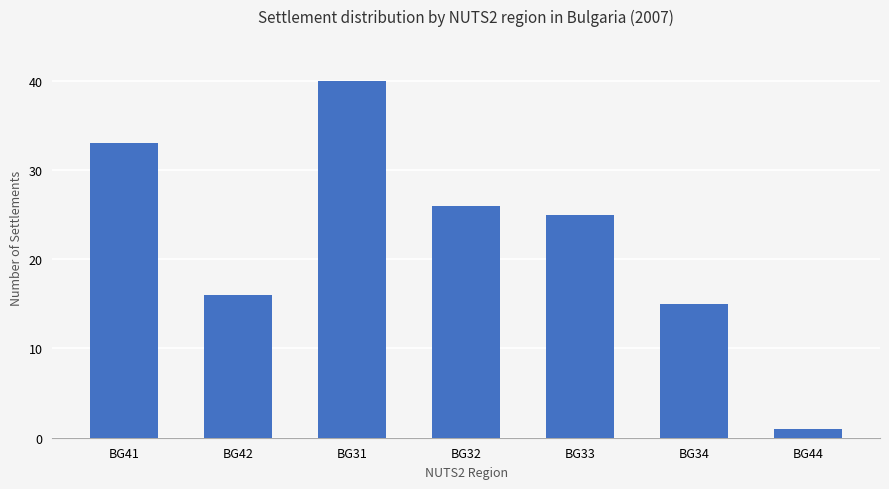

Is it true that the value at BG44 is 1?

True